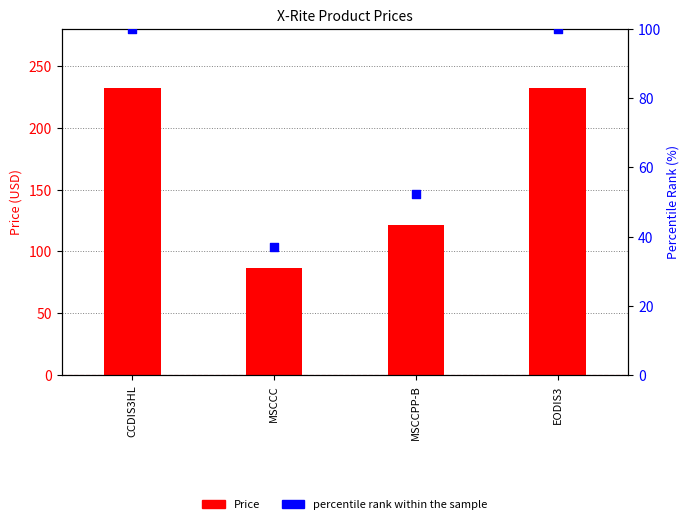

At how many categories does at least one series exceed 169?

2